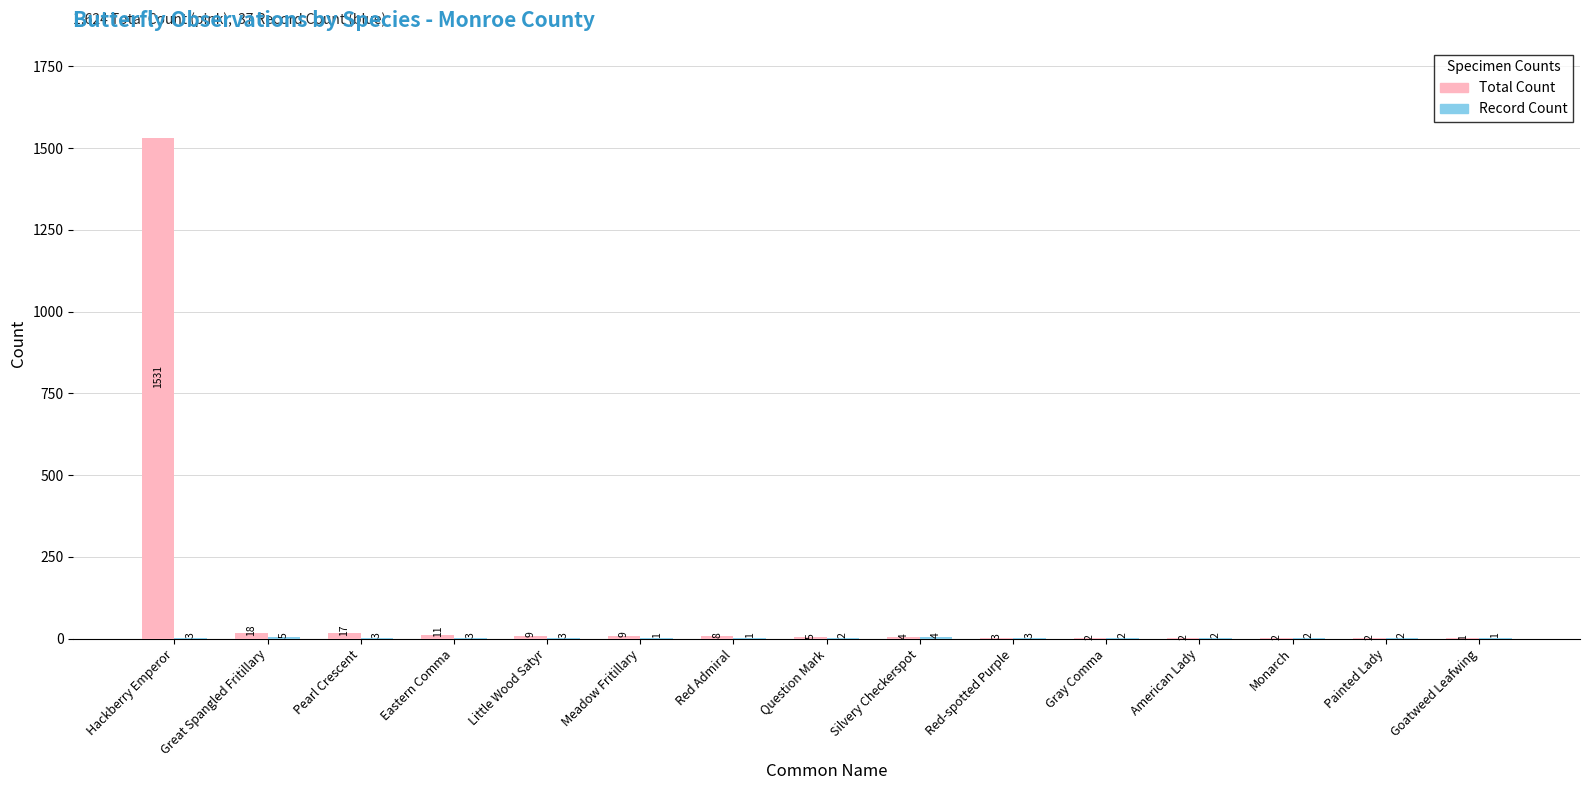

The value of Total Count at Hackberry Emperor is 1531. True or false?

True